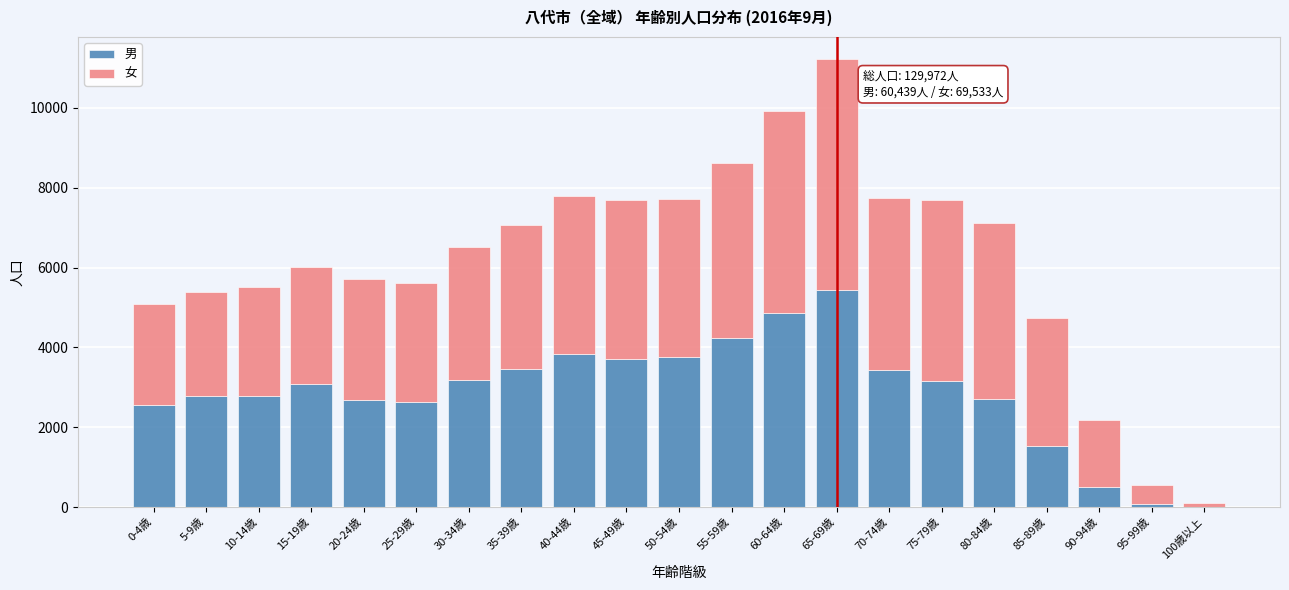

Which category has the highest value in the 男 series?

65-69歳